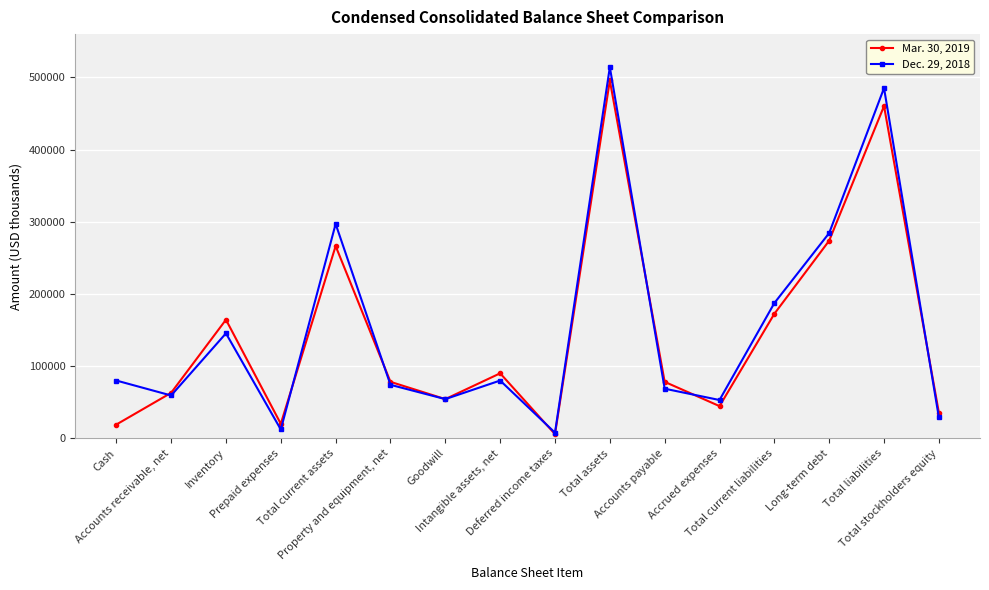

List the series in order of their peak value, highest first.

Dec. 29, 2018, Mar. 30, 2019